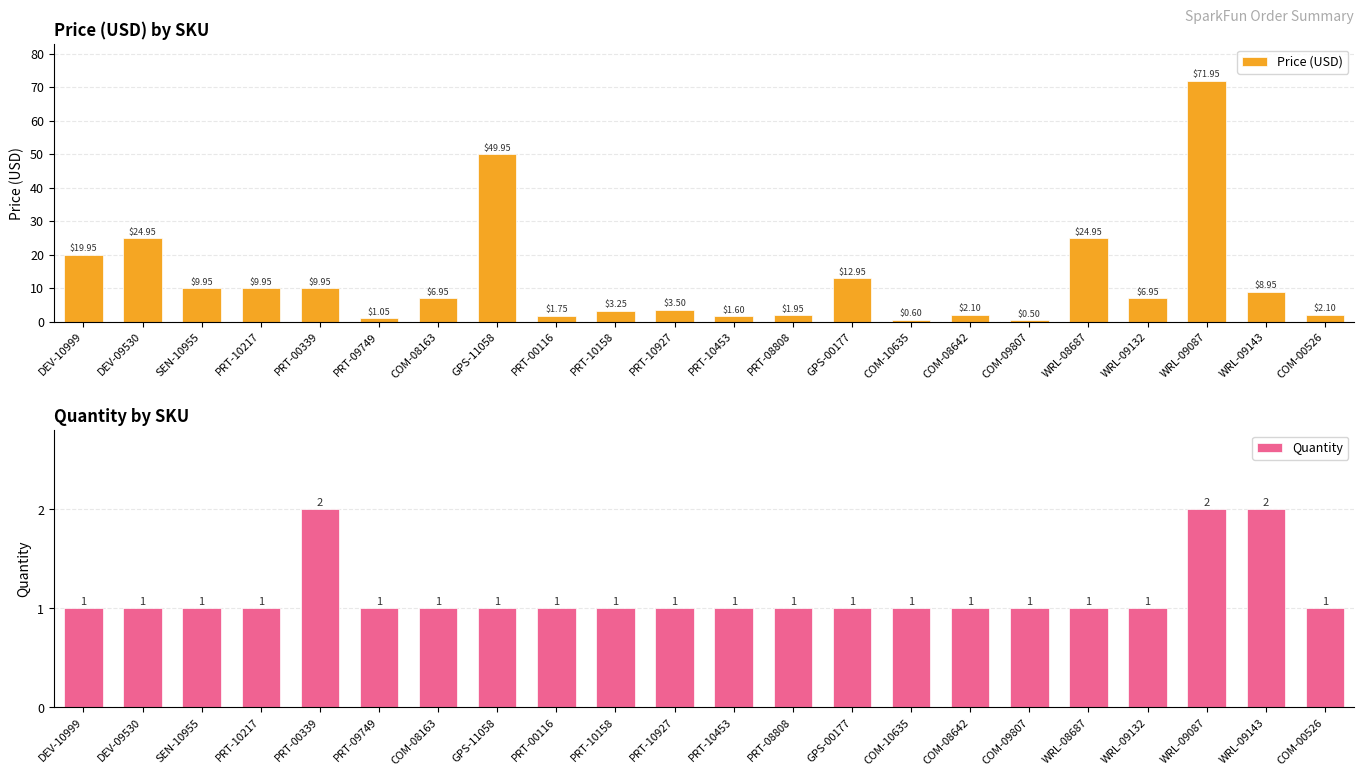

Which category has the highest value in the Quantity series?

PRT-00339